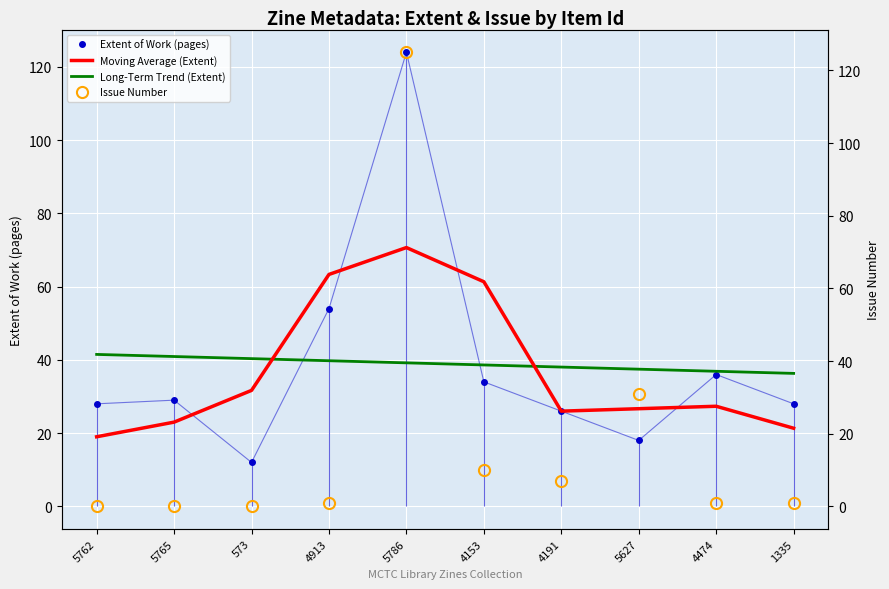

Reading left to right, transcribe all the data shown in this chart.

Extent of Work (pages): 5762=28.0	5765=29.0	573=12.0	4913=54.0	5786=124.0	4153=34.0	4191=26.0	5627=18.0	4474=36.0	1335=28.0
Moving Average (Extent): 5762=19.0	5765=23.0	573=31.7	4913=63.3	5786=70.7	4153=61.3	4191=26.0	5627=26.7	4474=27.3	1335=21.3
Long-Term Trend (Extent): 5762=41.5	5765=40.9	573=40.3	4913=39.8	5786=39.2	4153=38.6	4191=38.0	5627=37.5	4474=36.9	1335=36.3
Issue Number: 5762=0.0	5765=0.0	573=0.0	4913=1.0	5786=125.0	4153=10.0	4191=7.0	5627=31.0	4474=1.0	1335=1.0